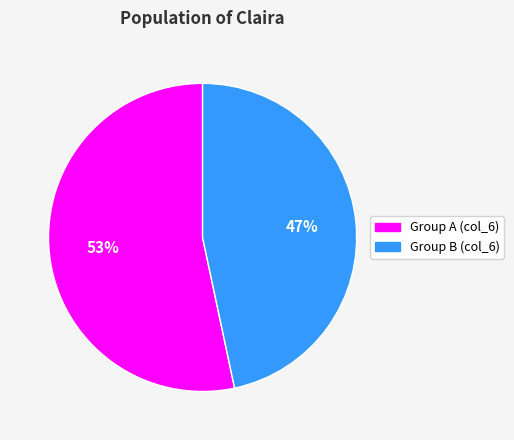

Count the number of slices in the pie.

2